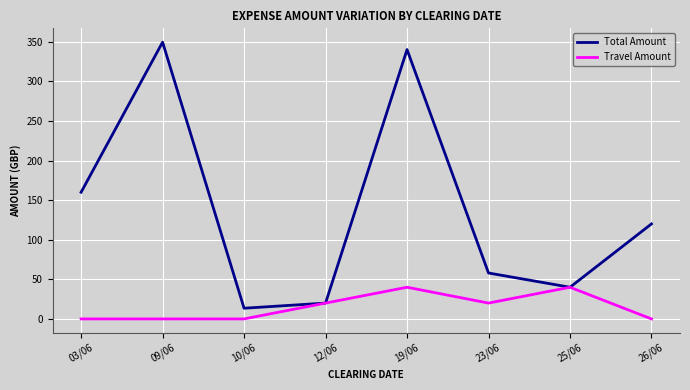

Rank the series by their average value, from lowest to highest.

Travel Amount, Total Amount